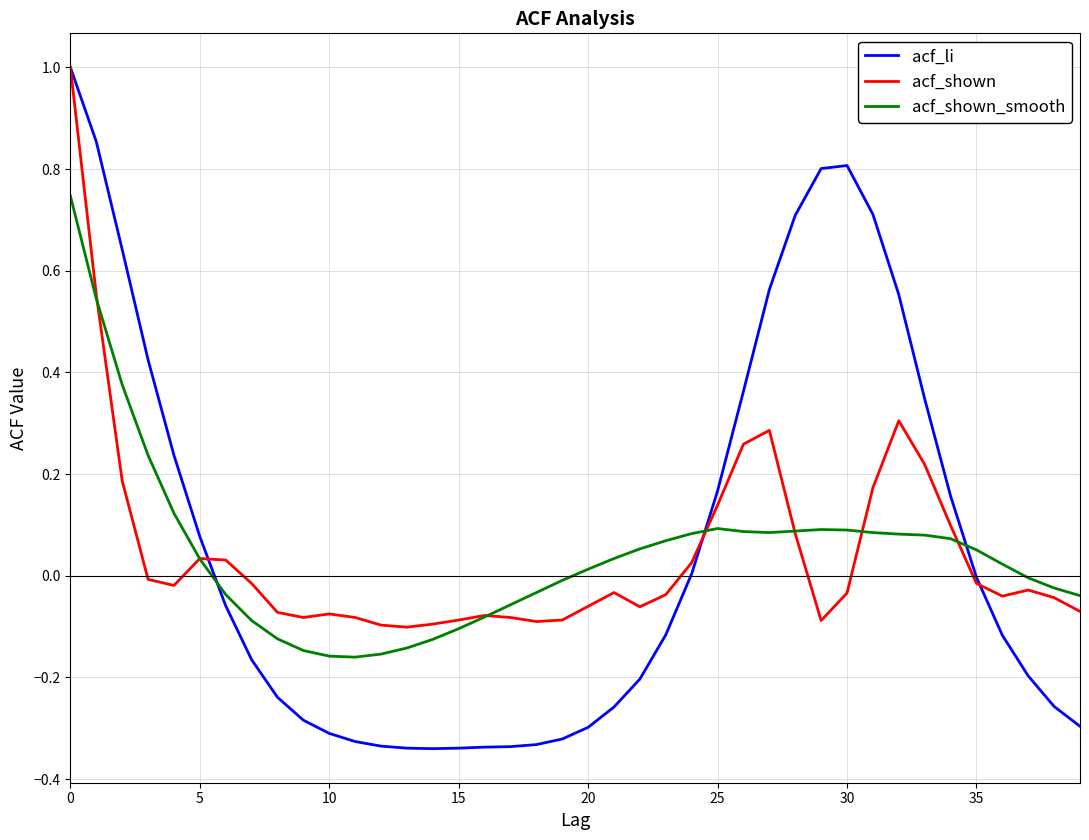

Which series has the widest spread of values?

acf_li